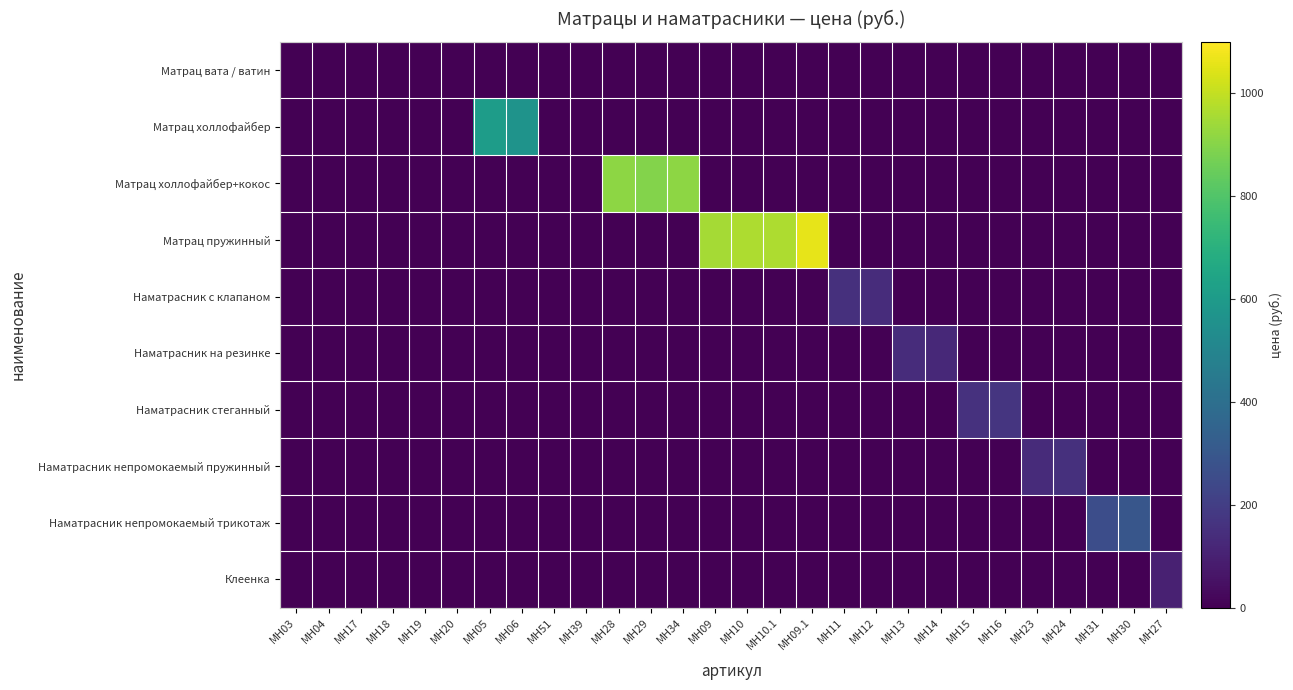

How many categories are shown in the chart?

28